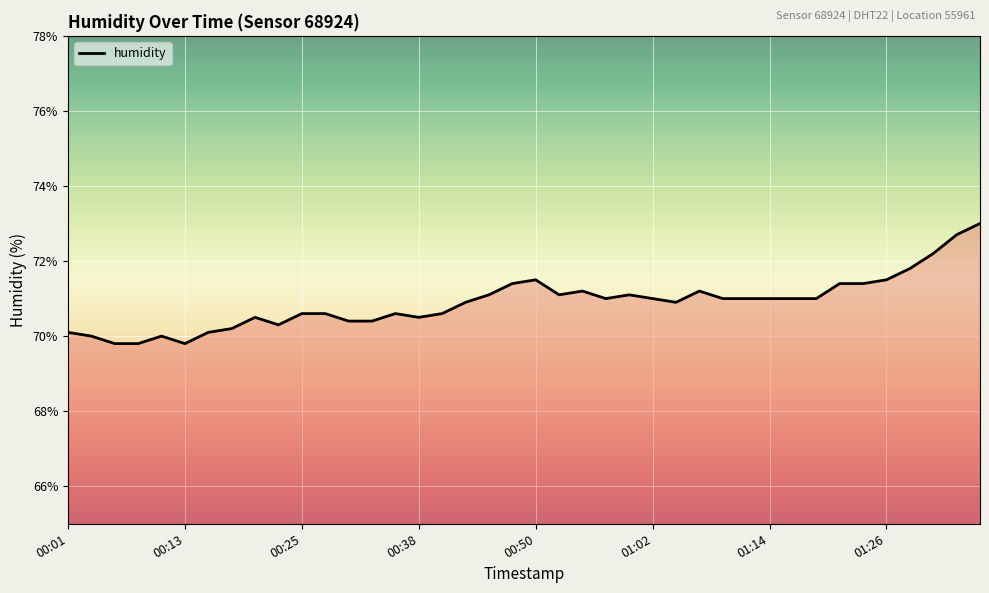

Is this an area chart (filled region under the line)?

No